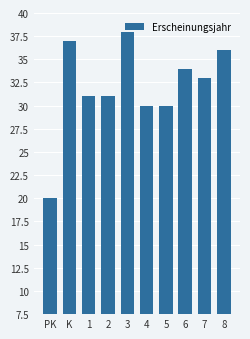

What is the maximum value shown in the chart?

38